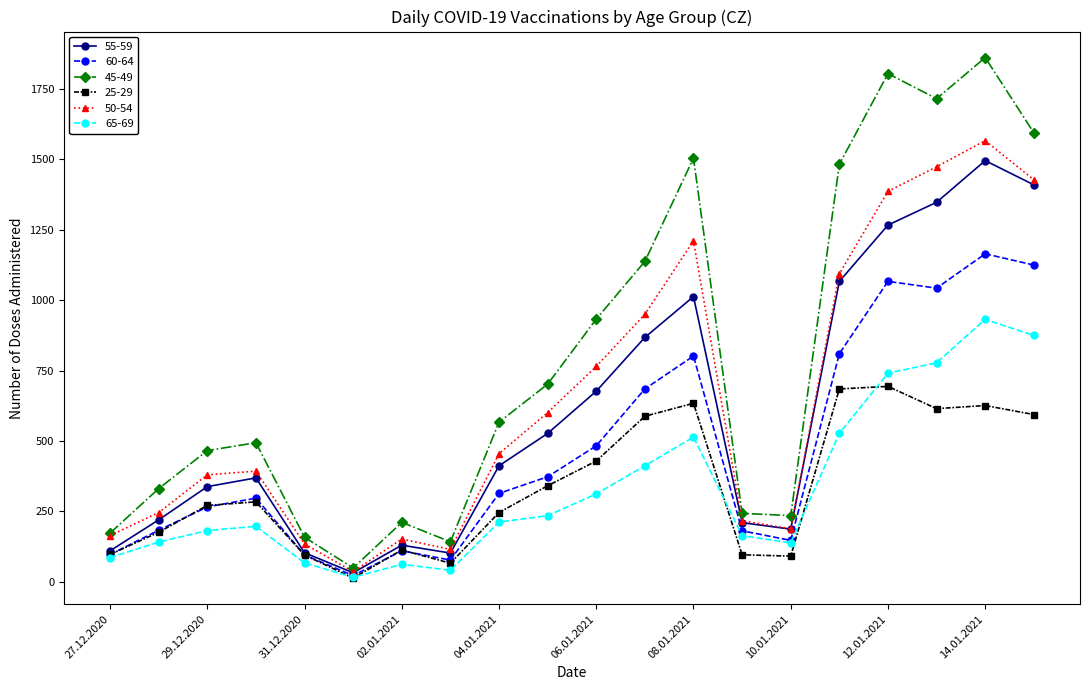

True or false: 25-29 has more than 1 points higher than both neighbors.

True